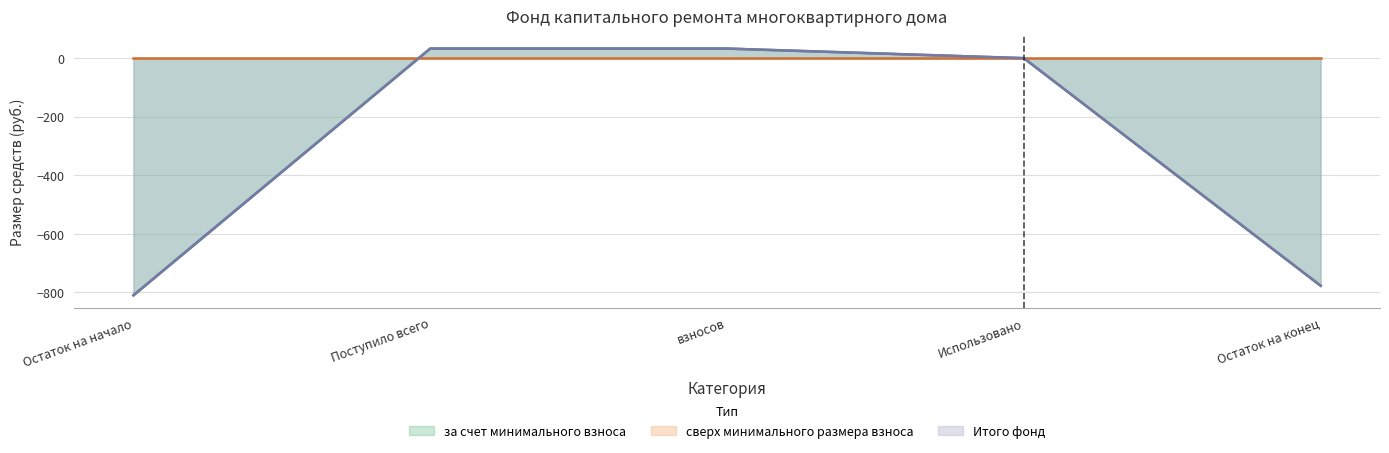

Does the chart display data point markers on the line(s)?

No